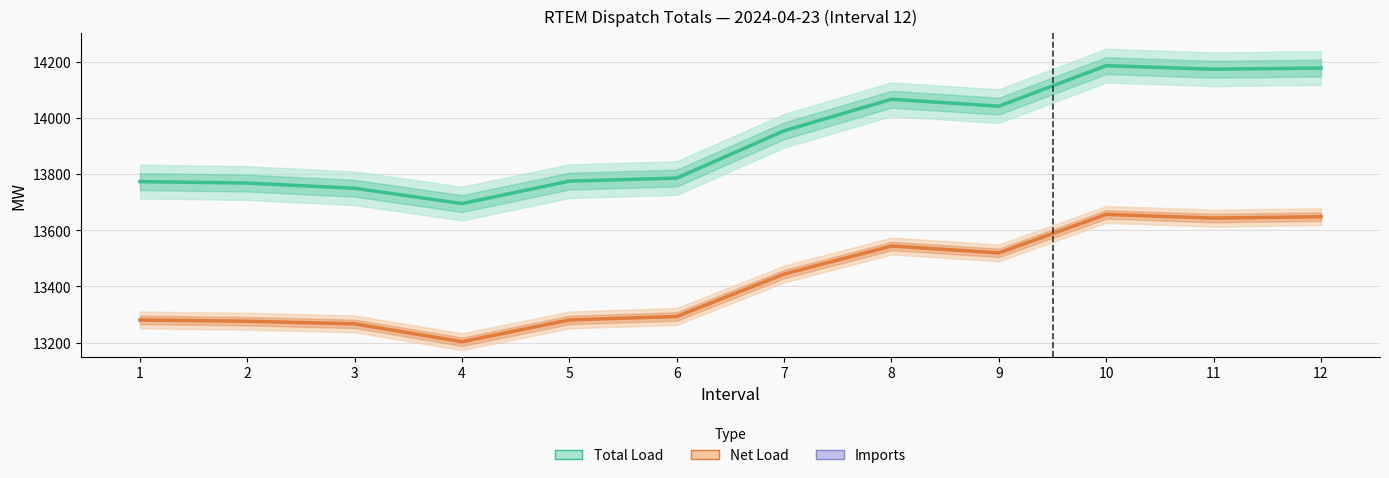

List the series in order of their peak value, highest first.

Total Load, Net Load, Imports